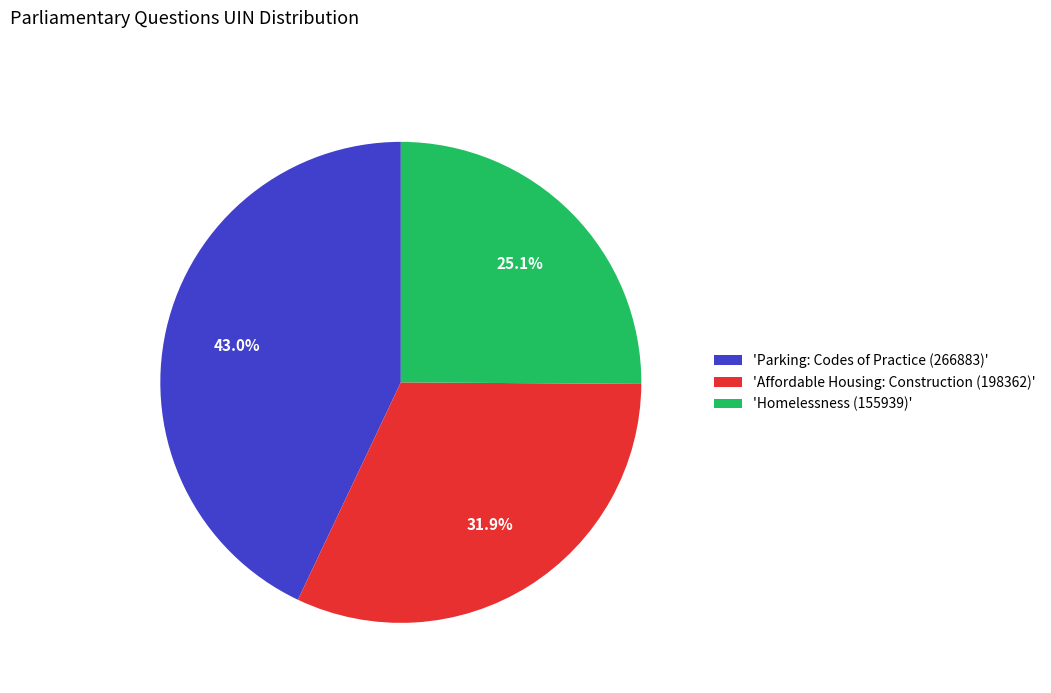

Is there a majority slice in this chart?

No